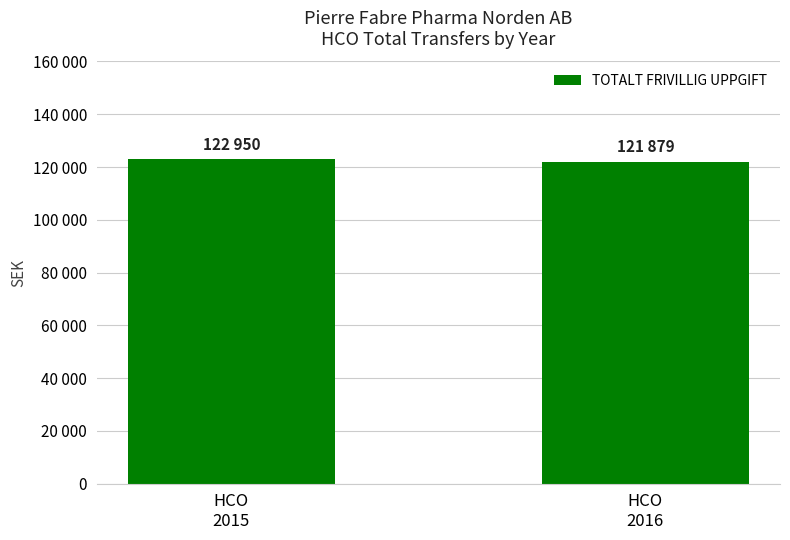

Which category has the lowest value across all series?

HCO
2016